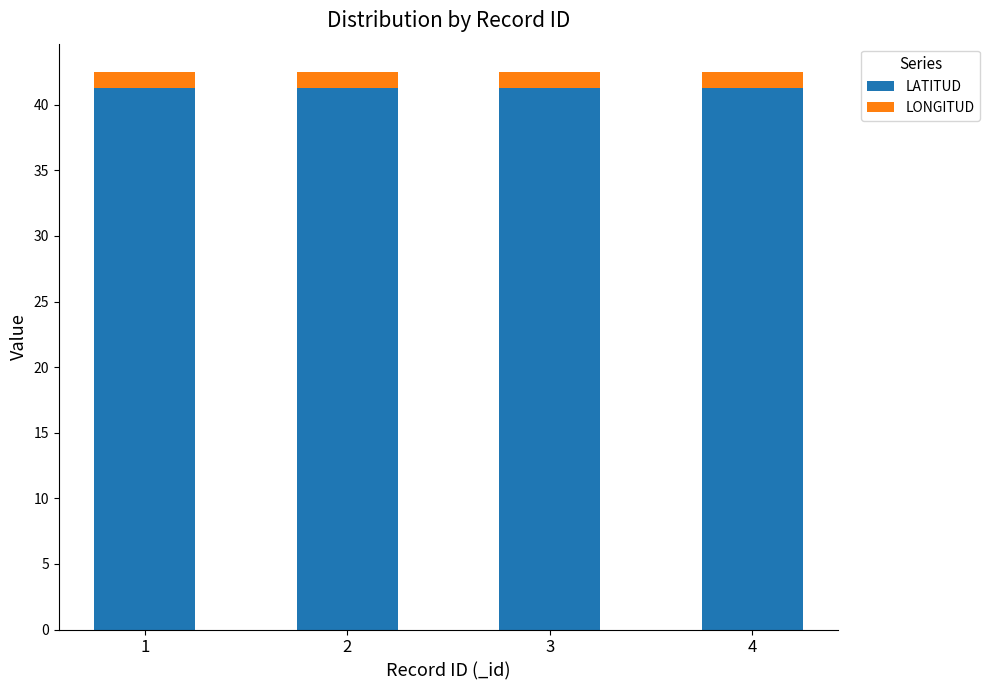

What is the maximum value for LATITUD?

41.3